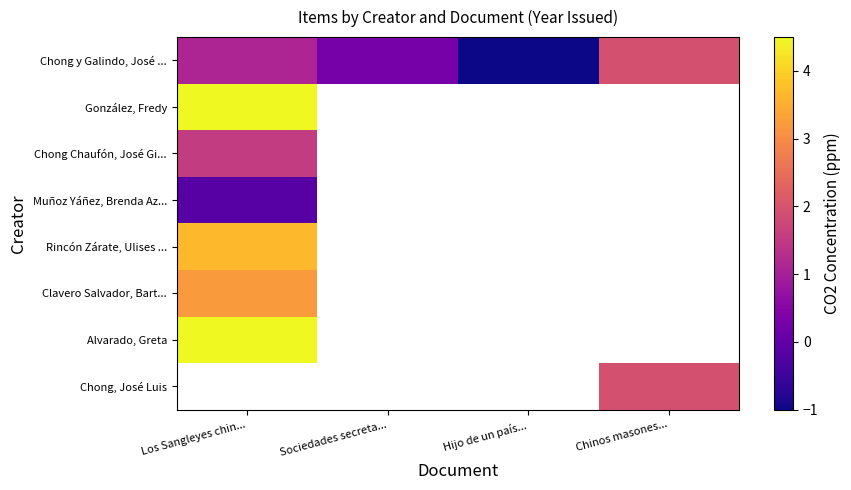

List the labels in order of González, Fredy value, largest first.

Los Sangleyes chin..., Sociedades secreta..., Hijo de un país..., Chinos masones...